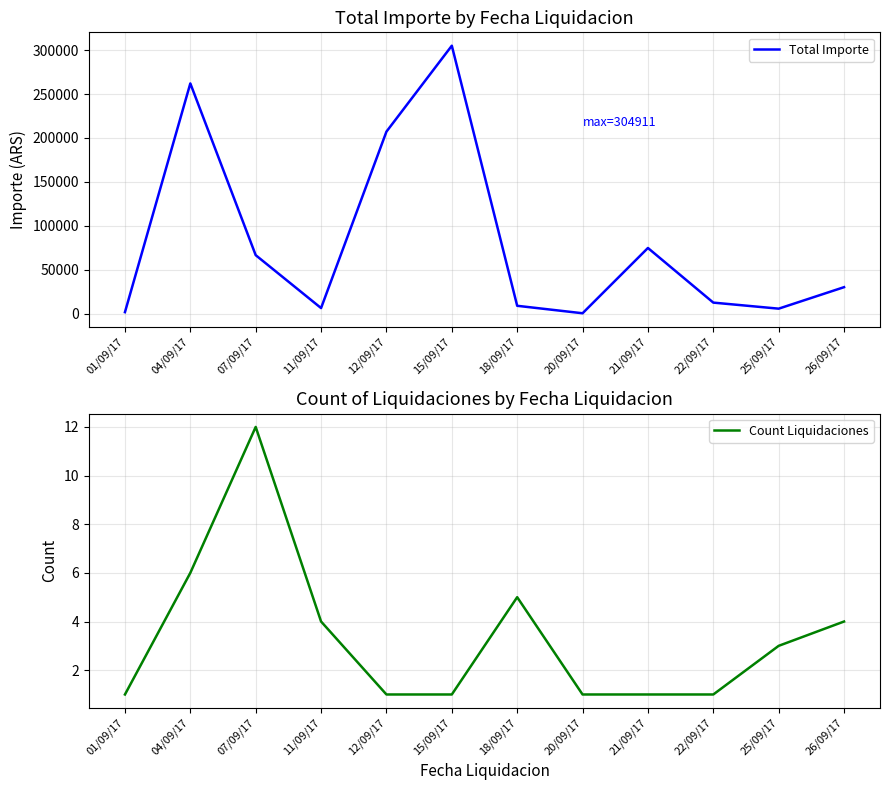

Between 01/09/17 and 11/09/17, which series saw the biggest shift?

Total Importe